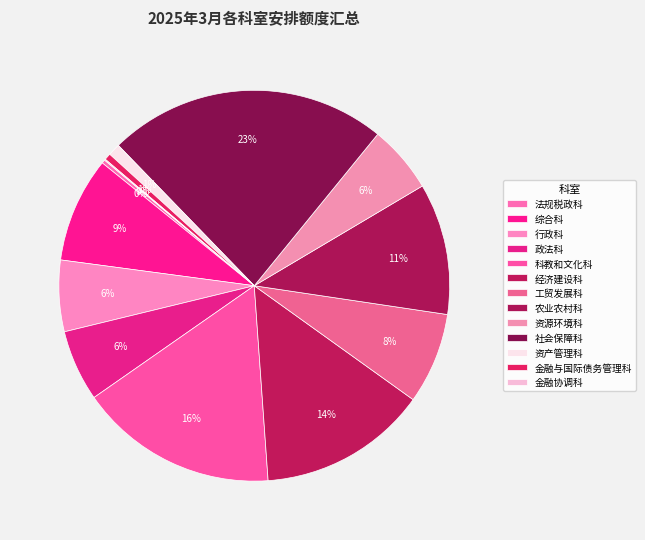

Rank the categories by value from lowest to highest.

金融协调科, 法规税政科, 金融与国际债务管理科, 资产管理科, 资源环境科, 行政科, 政法科, 工贸发展科, 综合科, 农业农村科, 经济建设科, 科教和文化科, 社会保障科